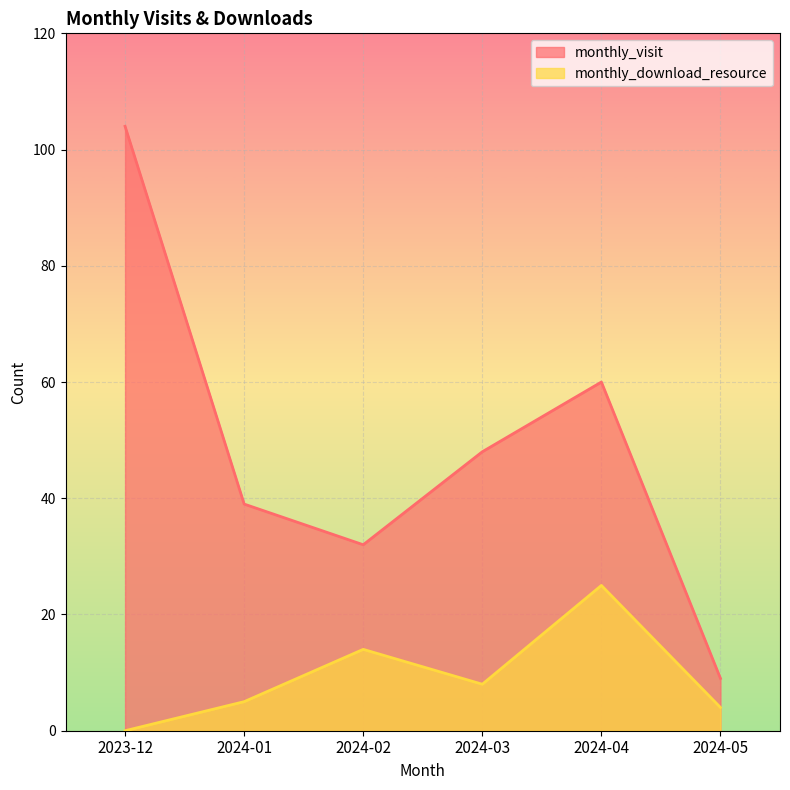

At how many categories does at least one series exceed 66?

1